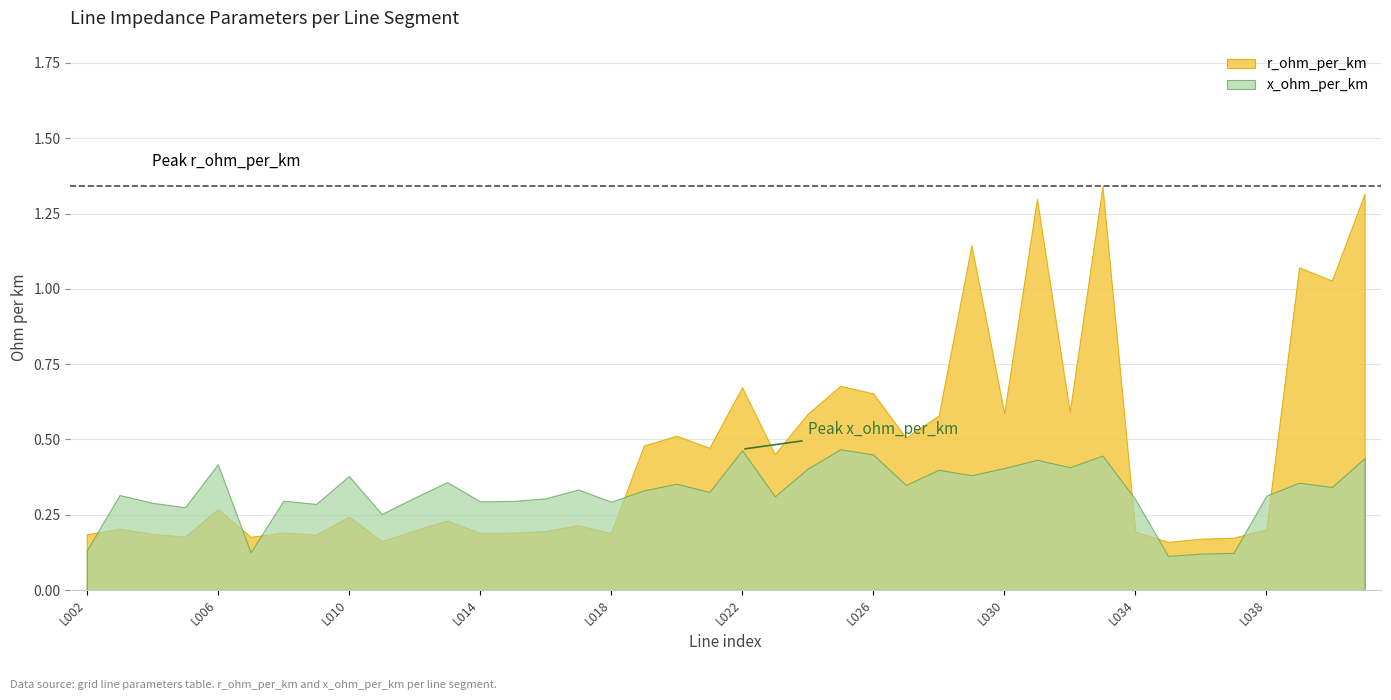

What is the greatest value displayed?

1.3